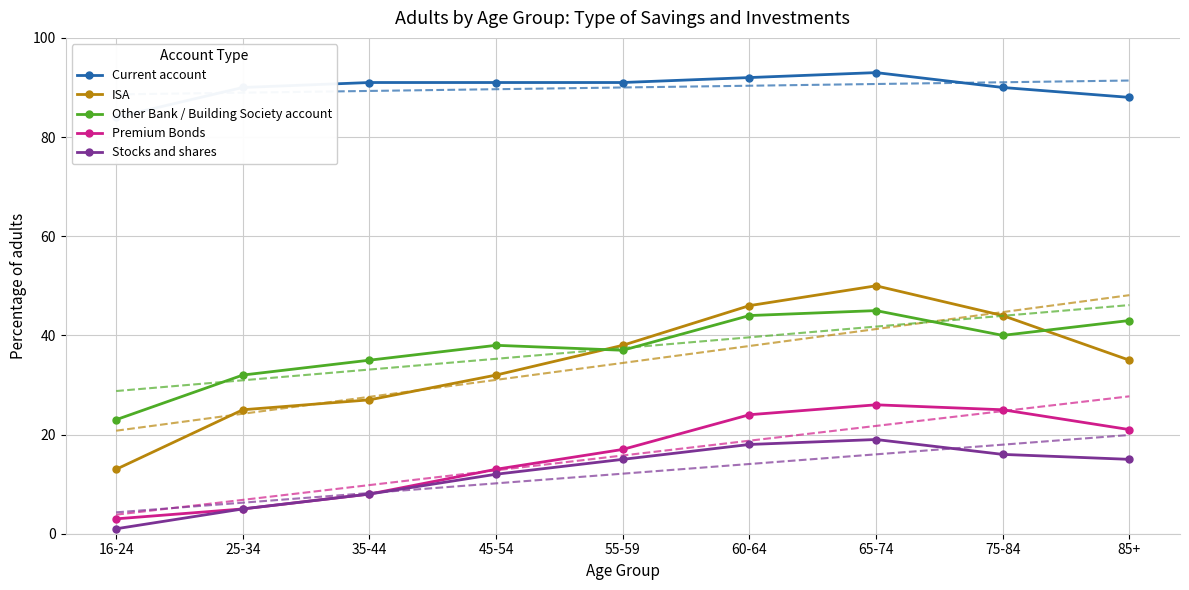

Rank the series at 45-54 from highest to lowest value.

Current account, Other Bank / Building Society account, ISA, Premium Bonds, Stocks and shares